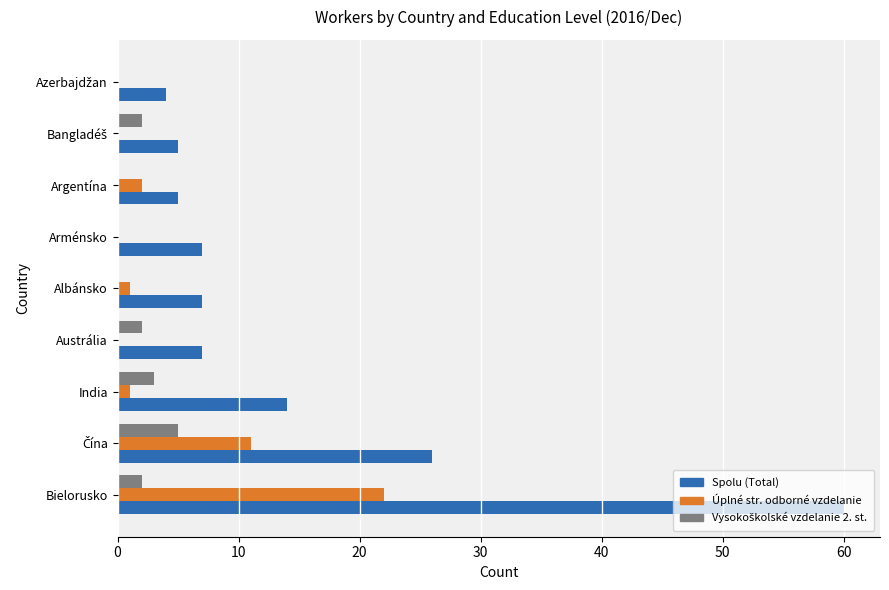

What is the greatest value displayed?

60